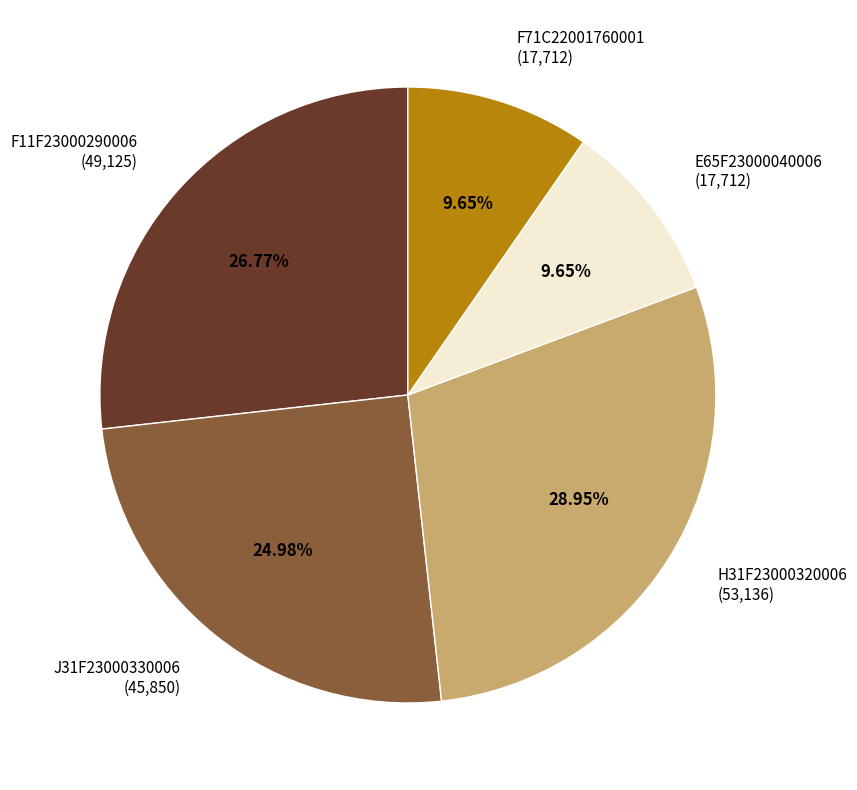

Does F71C22001760001 (17,712) represent more than half of the total?

No